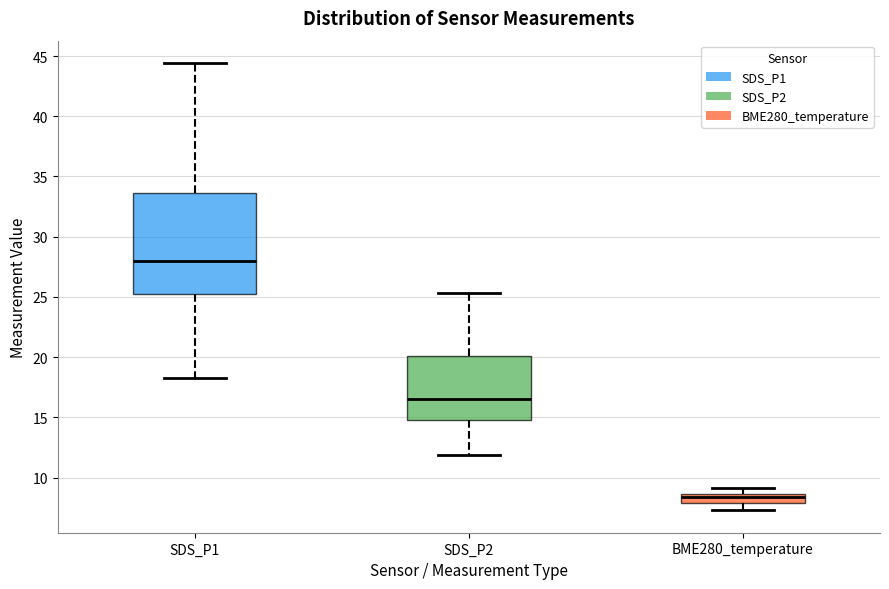

Which box is the tallest, from its lower edge to its upper edge?

SDS_P1